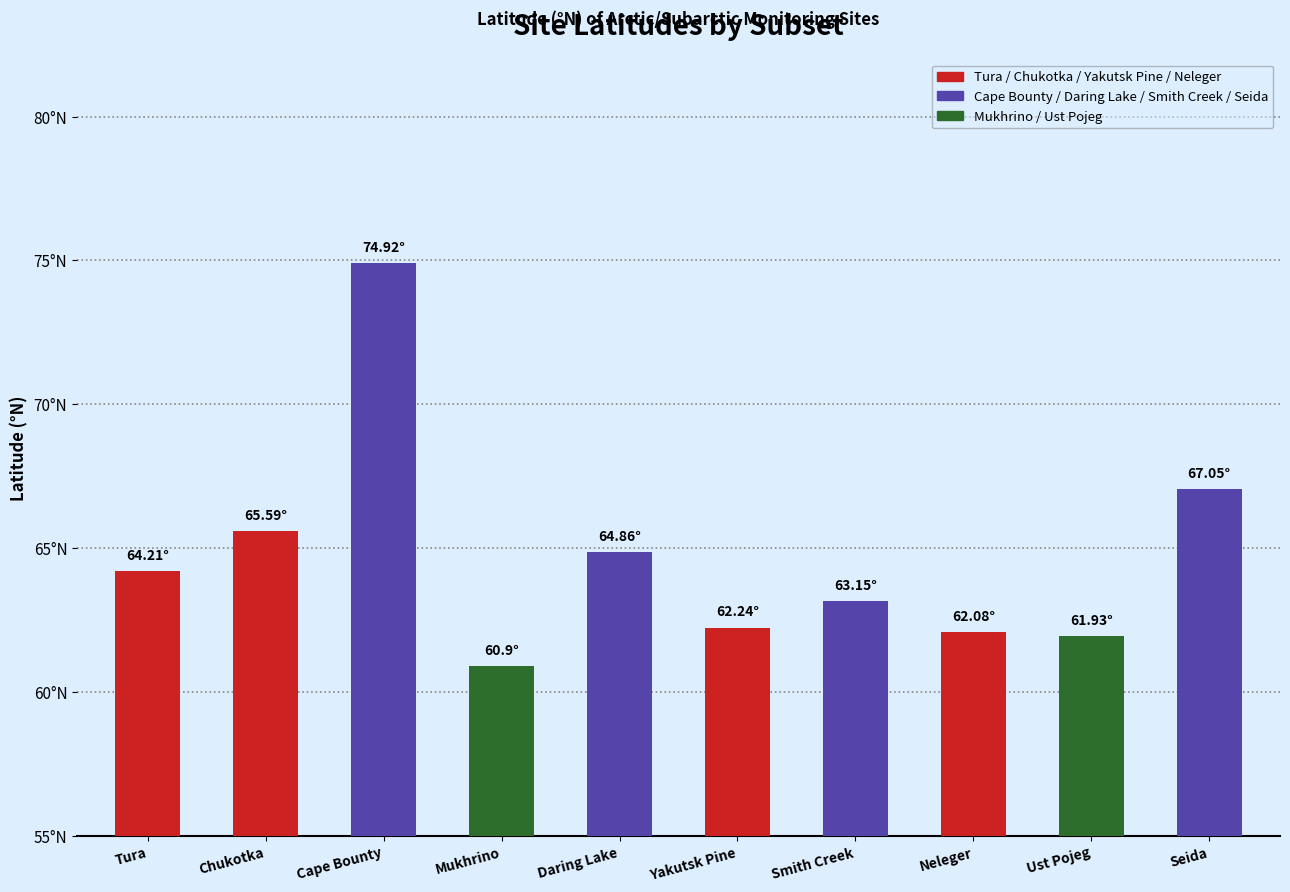

Are the bars horizontal?

No